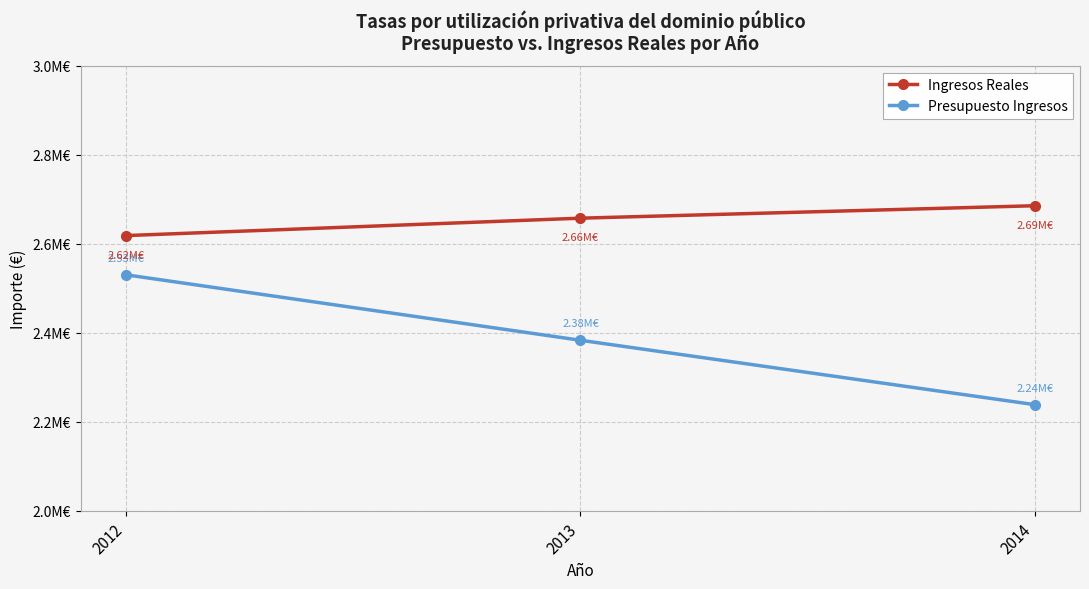

At how many categories does at least one series exceed 2656814?

2